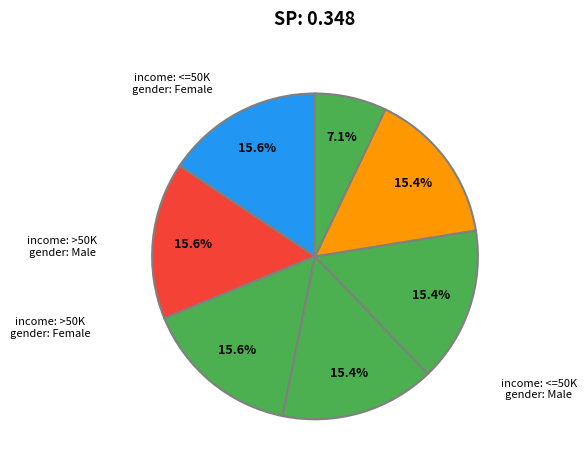

Is there any slice that represents more than half of the pie?

No